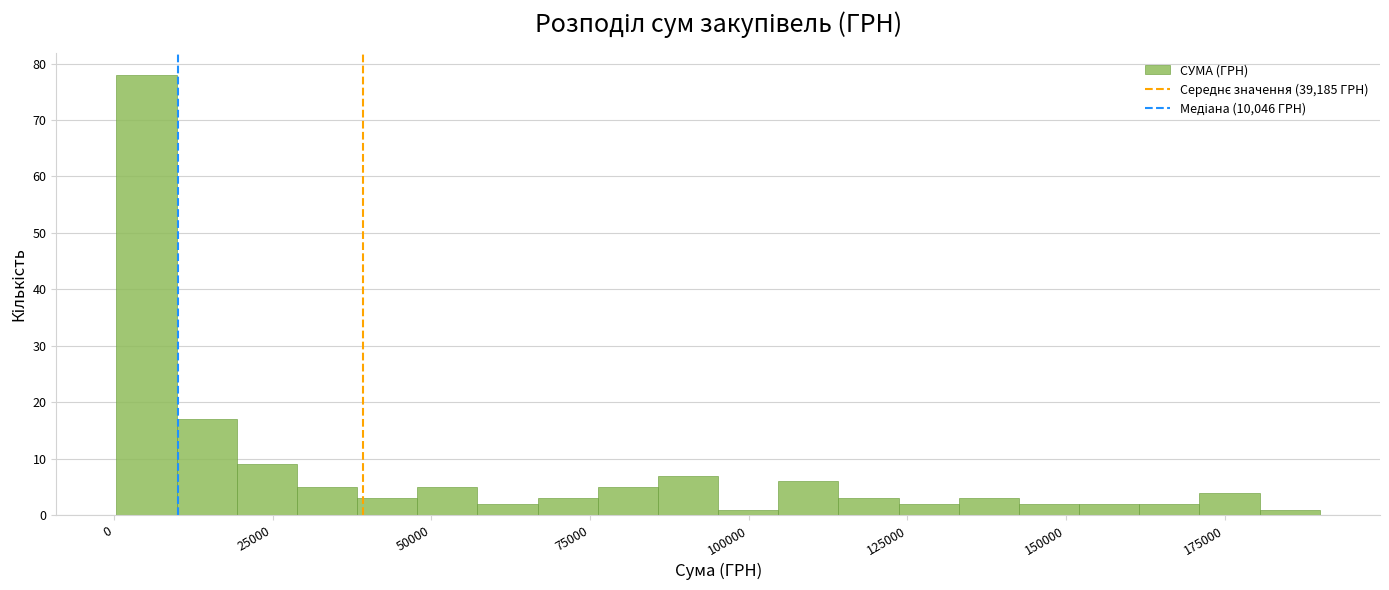

Around what value on the x-axis is the tallest bar? Give the approximate position of its centre, as read against the axis.

5000